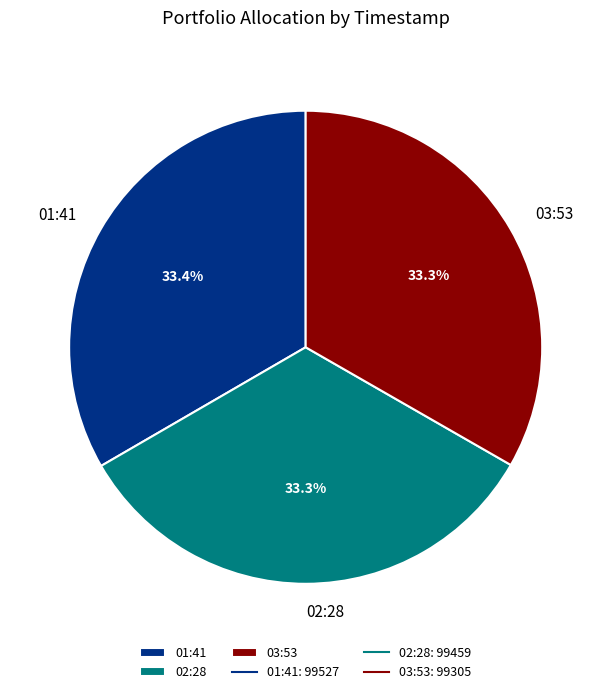

What is the ratio of the value at 02:28 to the value at 03:53?

1.0